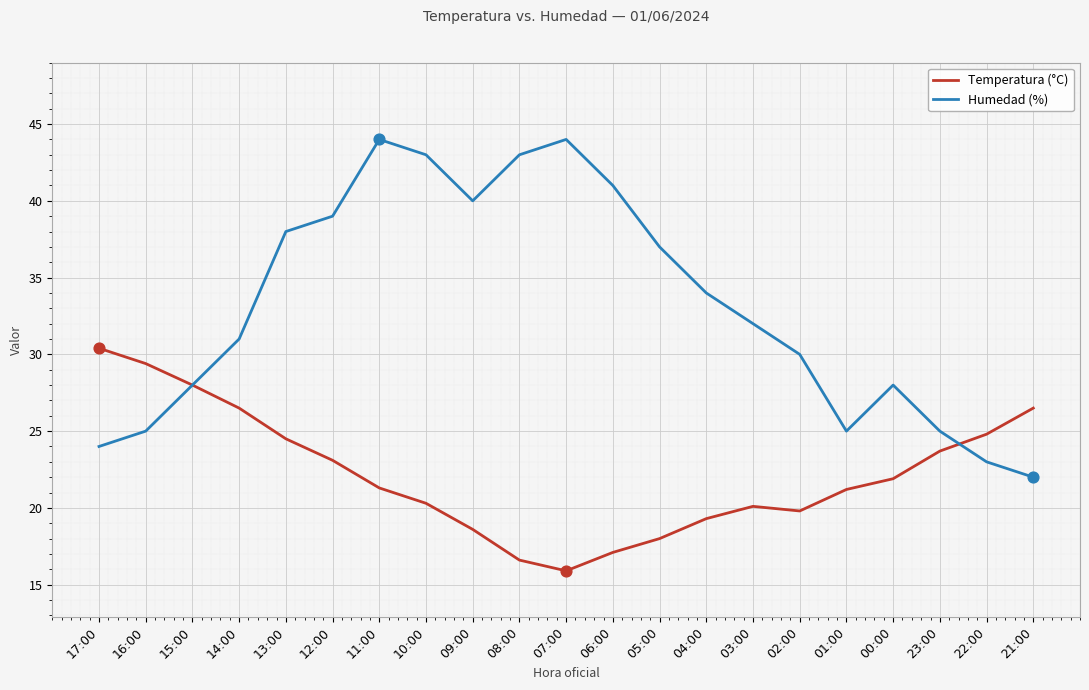

Between 14:00 and 01:00, which series saw the biggest shift?

Humedad (%)